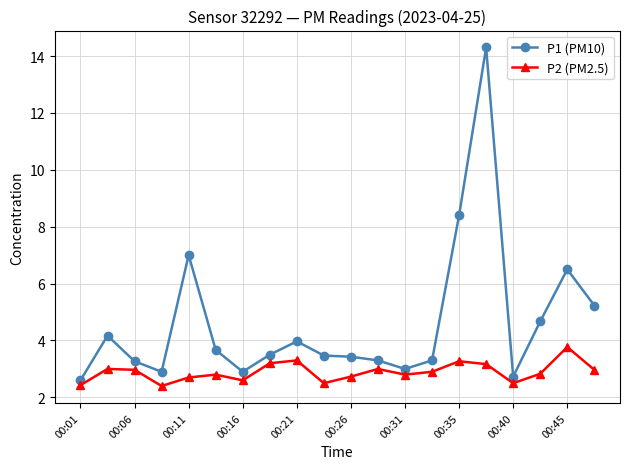

How many categories are shown in the chart?

20